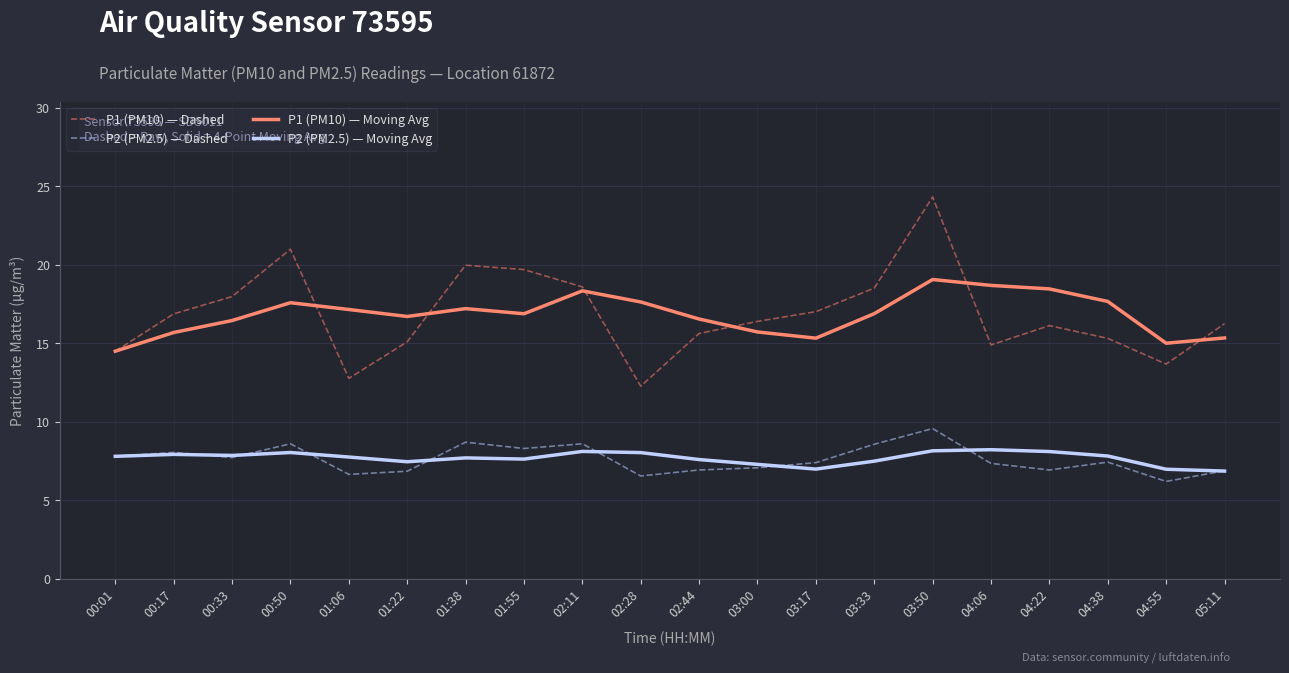

The P1 (PM10) — Moving Avg series shows 16.7 at 01:22. True or false?

True